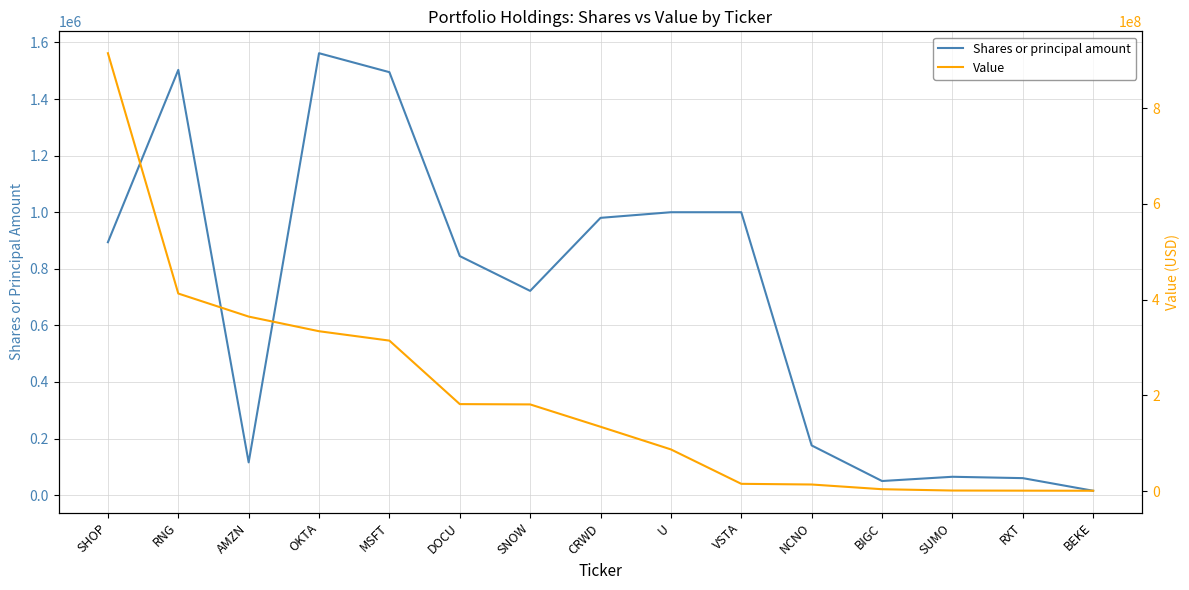

How many data points does each series have?

15